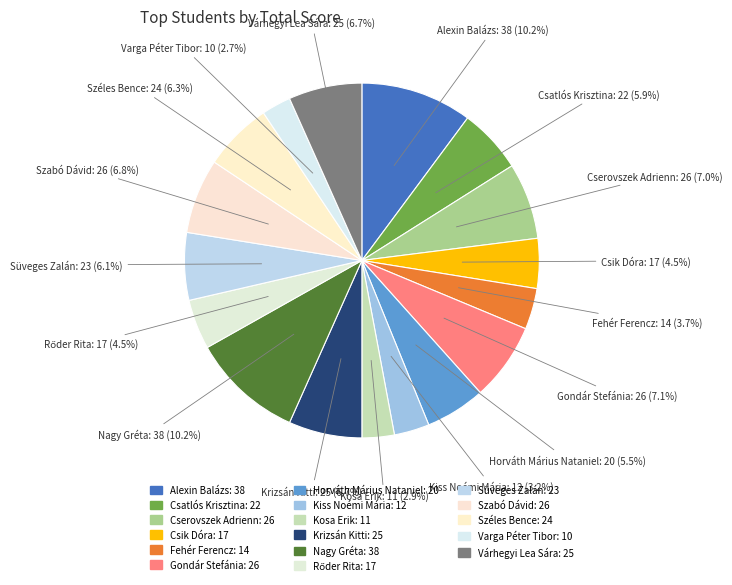

Do Csatlós Krisztina and Kiss Noémi Mária together represent more than half of the pie?

No